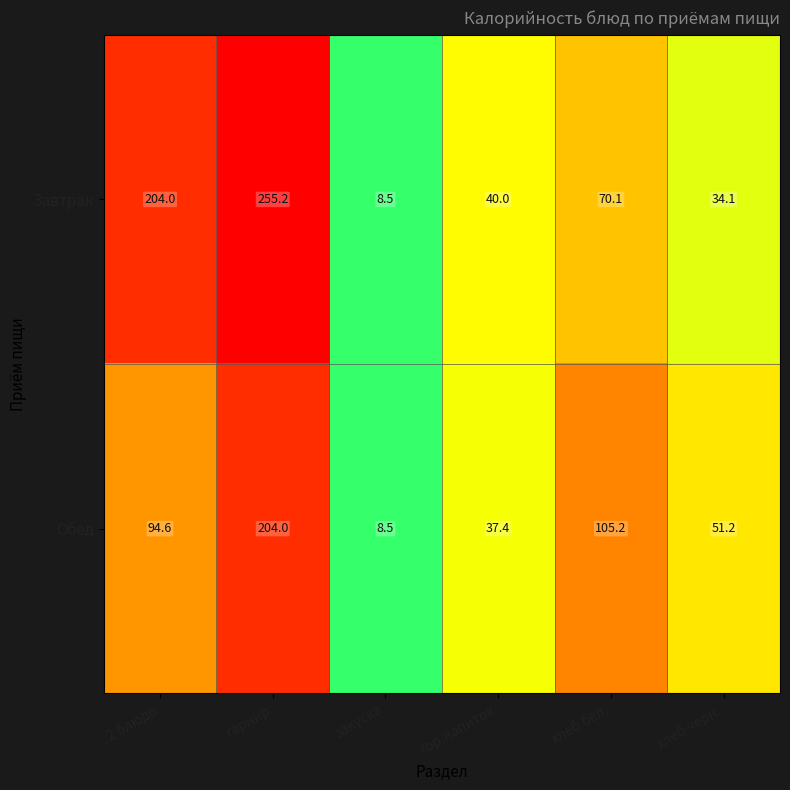

What is the greatest value displayed?

255.2